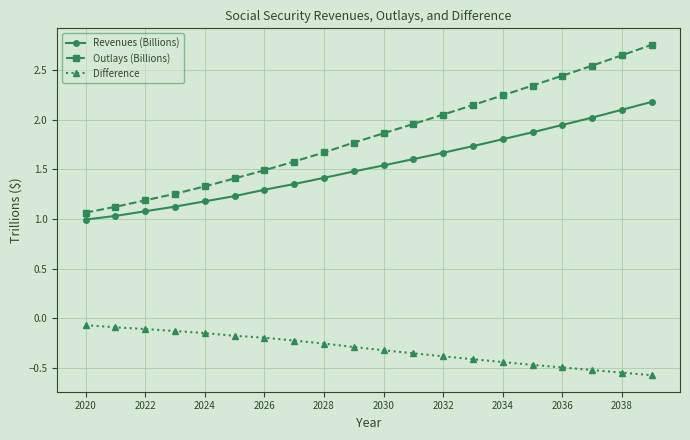

True or false: Outlays (Billions) and Revenues (Billions) cross at least once.

False